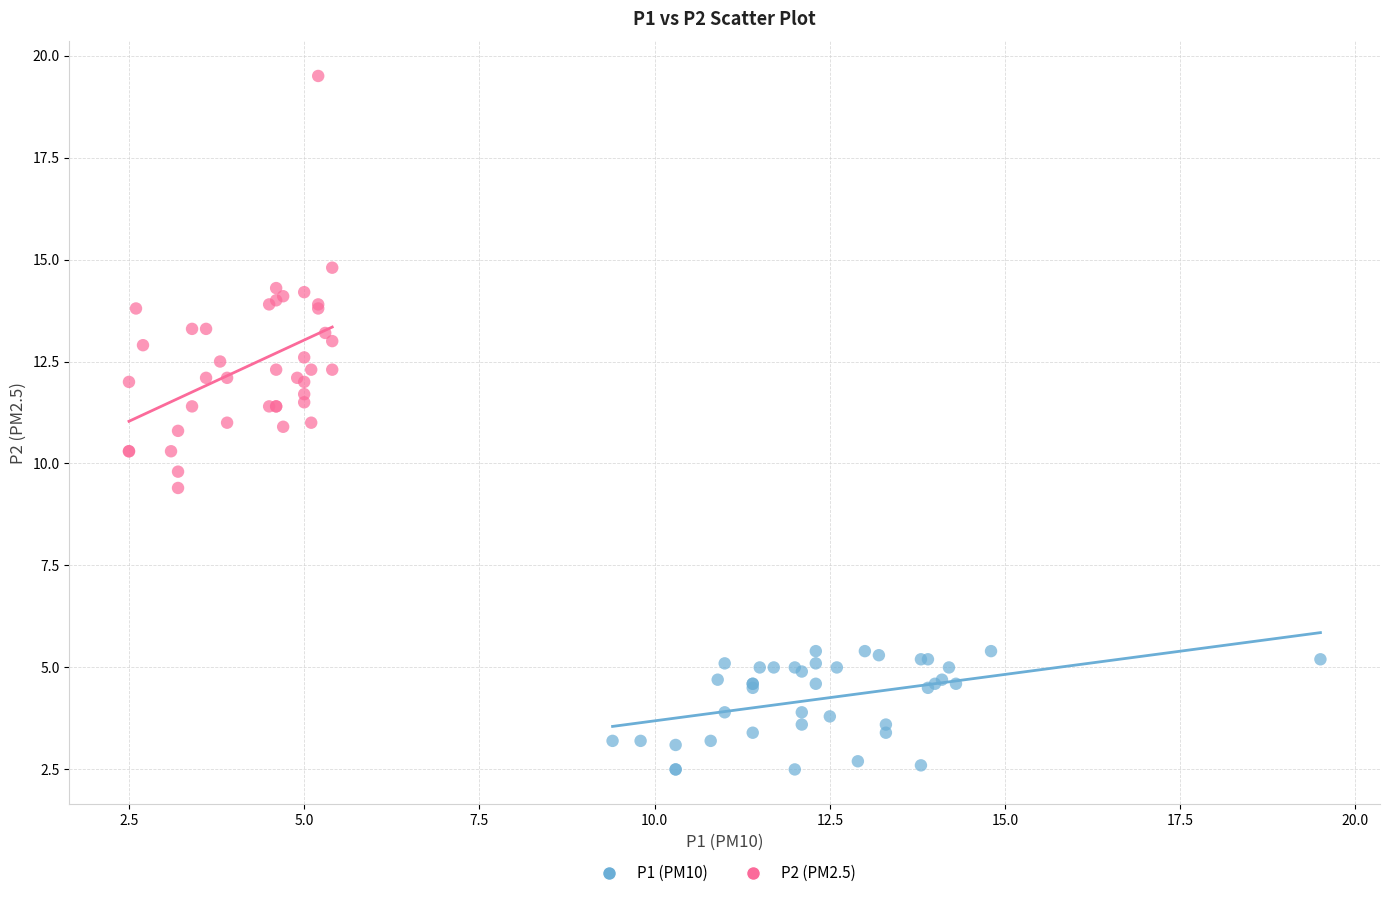

What are all the series names shown in the legend?

P1 (PM10), P2 (PM2.5)